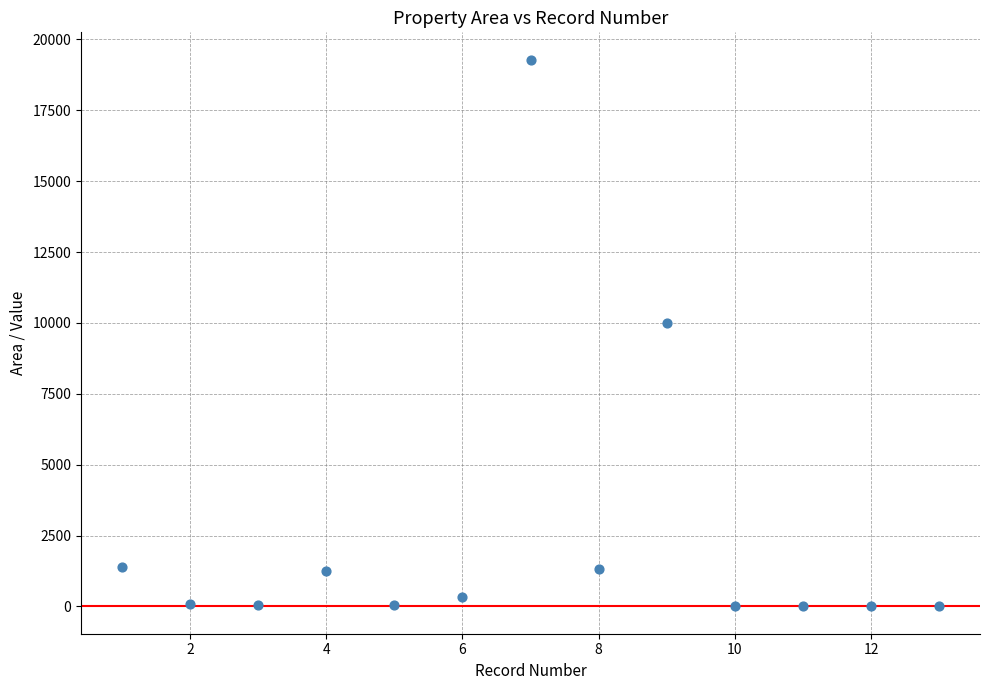

What Y value in the scatter plot is closest to 9644?

9990.0